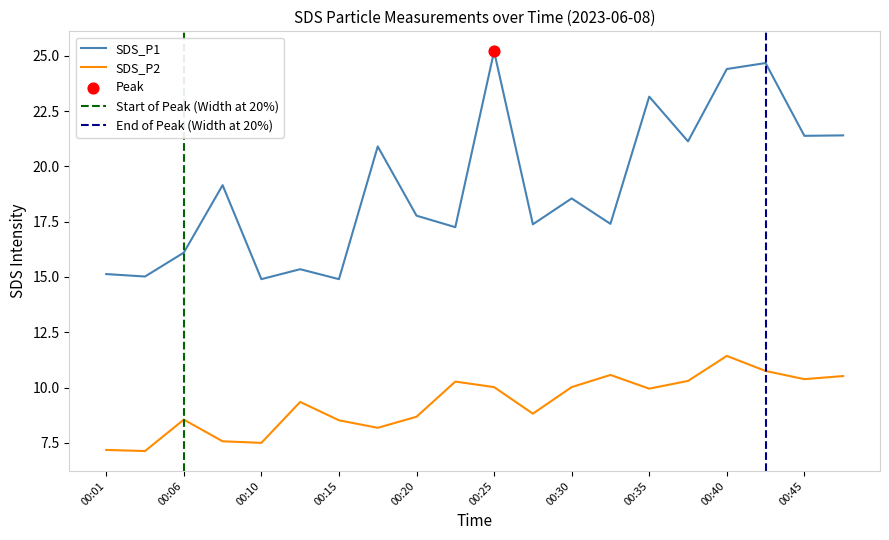

Which series reaches the maximum Y coordinate?

SDS_P1